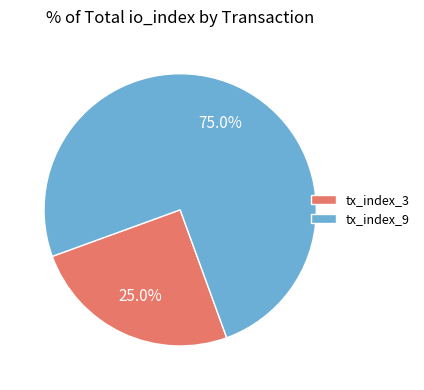

To the nearest percent, what percentage of the pie is tx_index_9?

75%